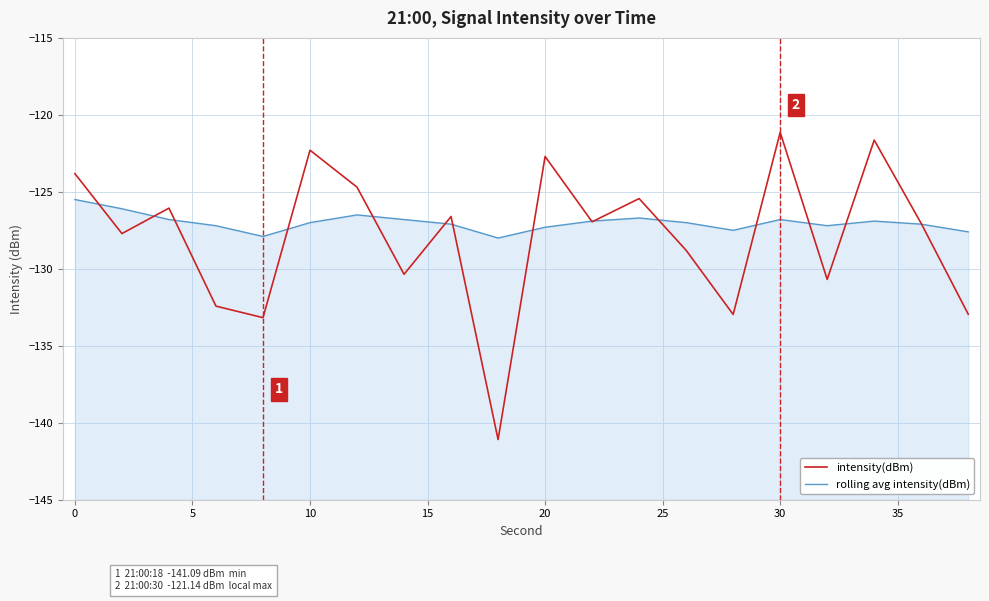

Is this an area chart (filled region under the line)?

No